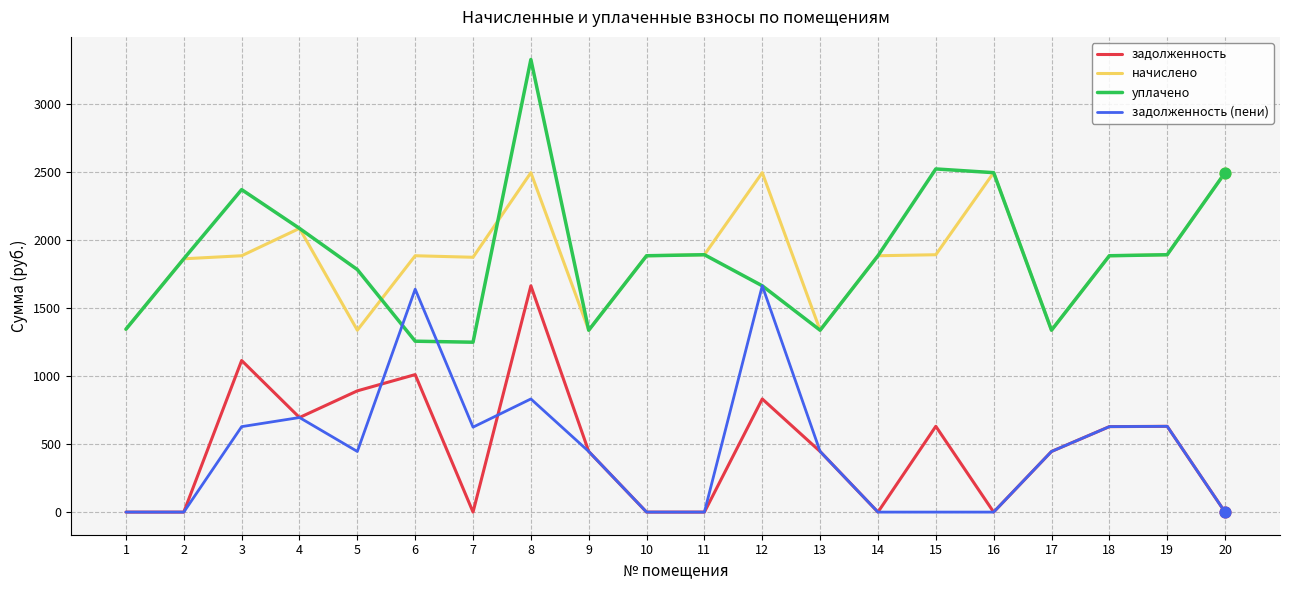

What is the spread (max minus min) of values at 18?

1256.9